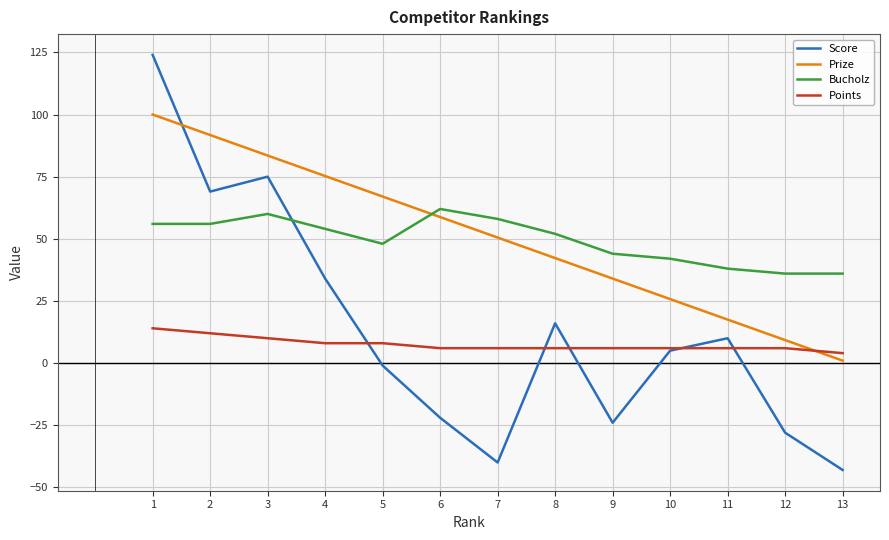

What is the highest value of the Score series?

124.0